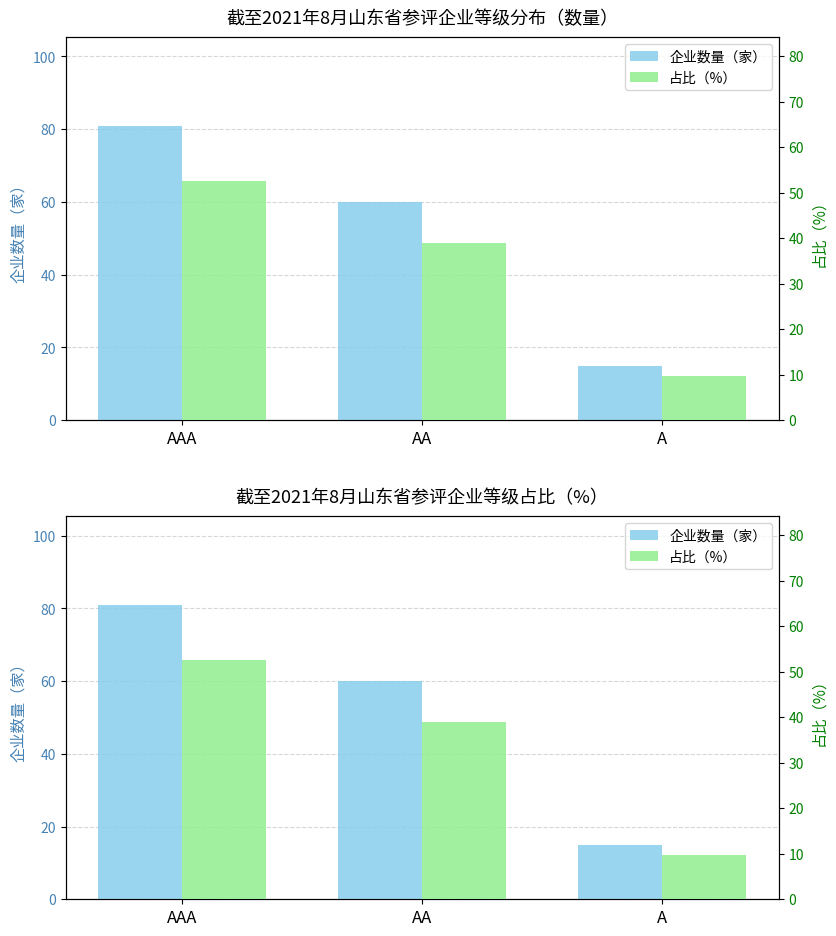

What is the total value across all series at AAA?

133.6